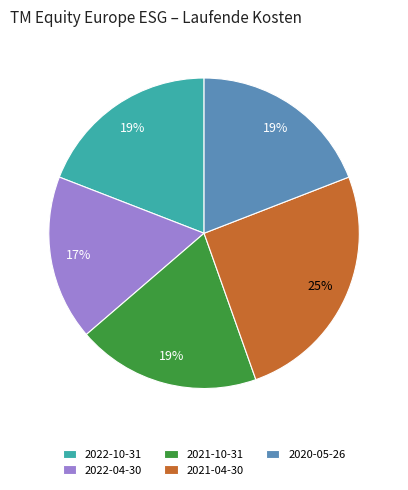

Is there any slice that represents more than half of the pie?

No